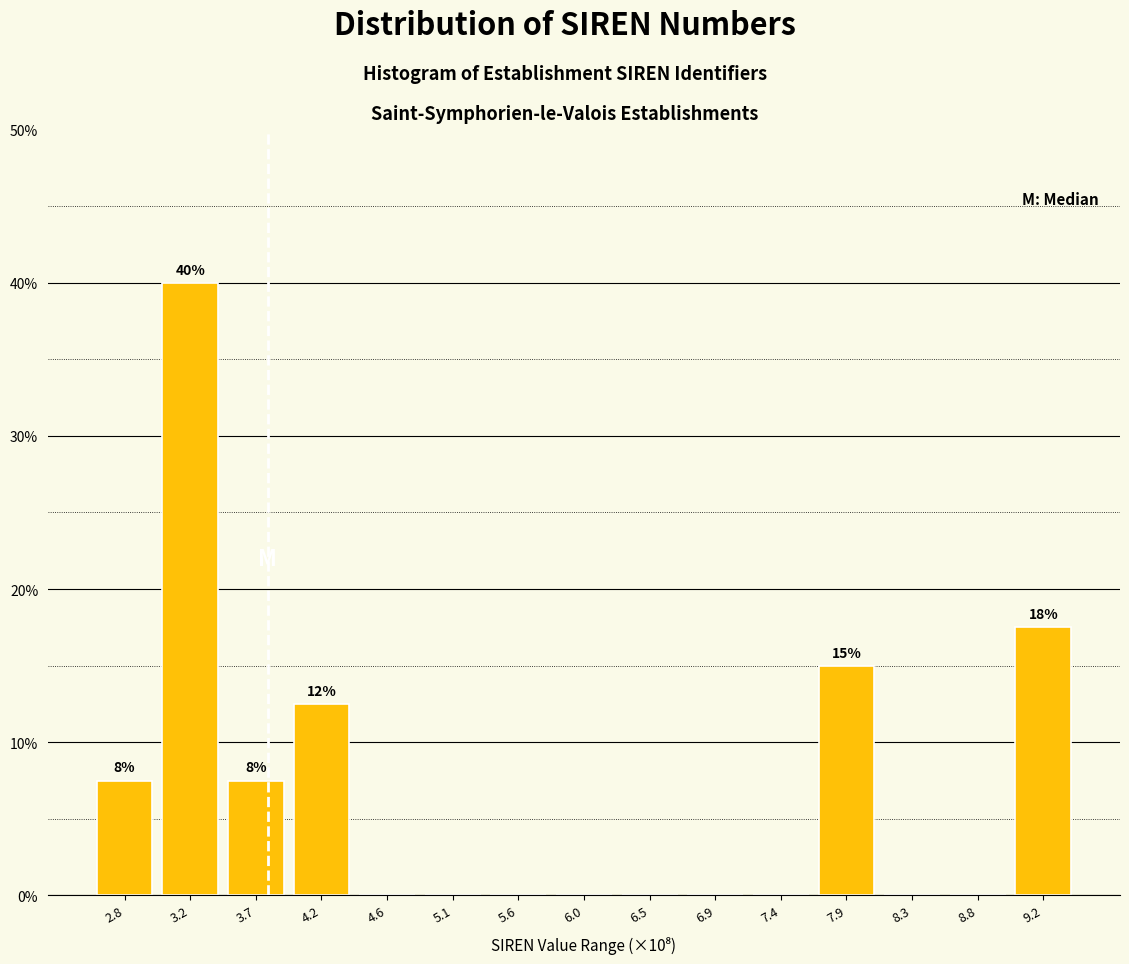

Reading left to right, what are all the values shown in this chart?

2.8=7.5	3.2=40.0	3.7=7.5	4.2=12.5	4.6=0.0	5.1=0.0	5.6=0.0	6.0=0.0	6.5=0.0	6.9=0.0	7.4=0.0	7.9=15.0	8.3=0.0	8.8=0.0	9.2=17.5